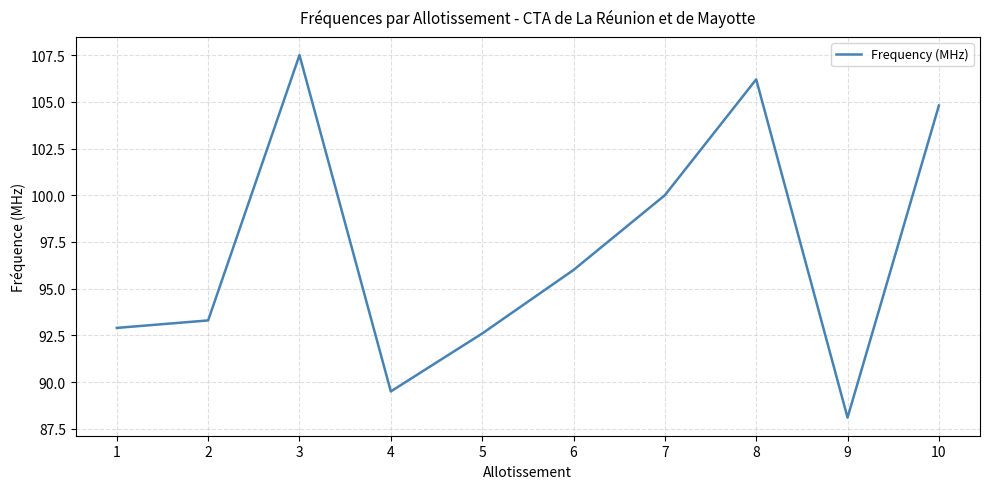

The chart shows a value of 181.6 at 10. True or false?

False